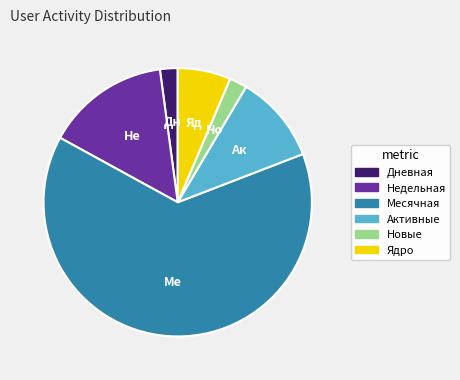

The Активные slice represents 1% of the pie. True or false?

False